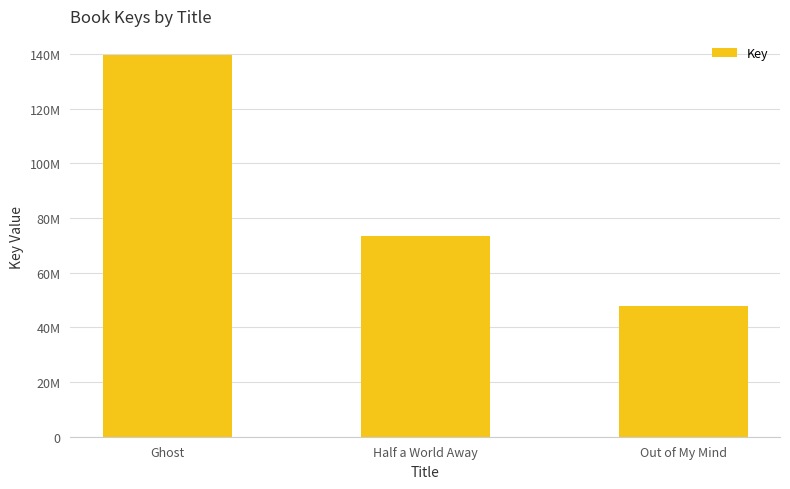

Rank the categories by value from lowest to highest.

Out of My Mind, Half a World Away, Ghost